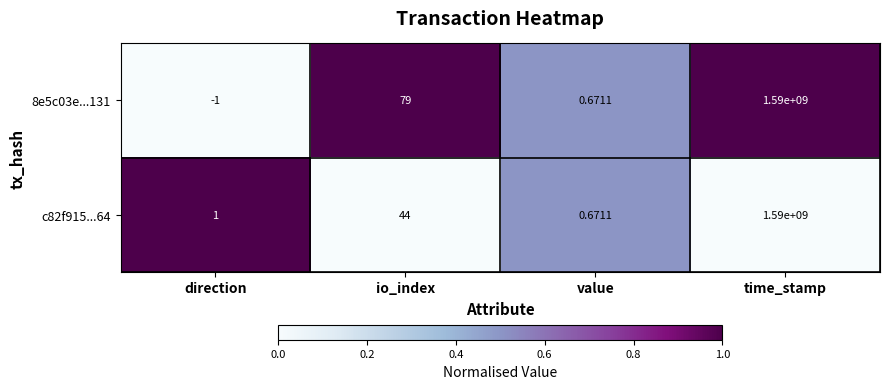

At which category is the sum across all series the highest?

time_stamp